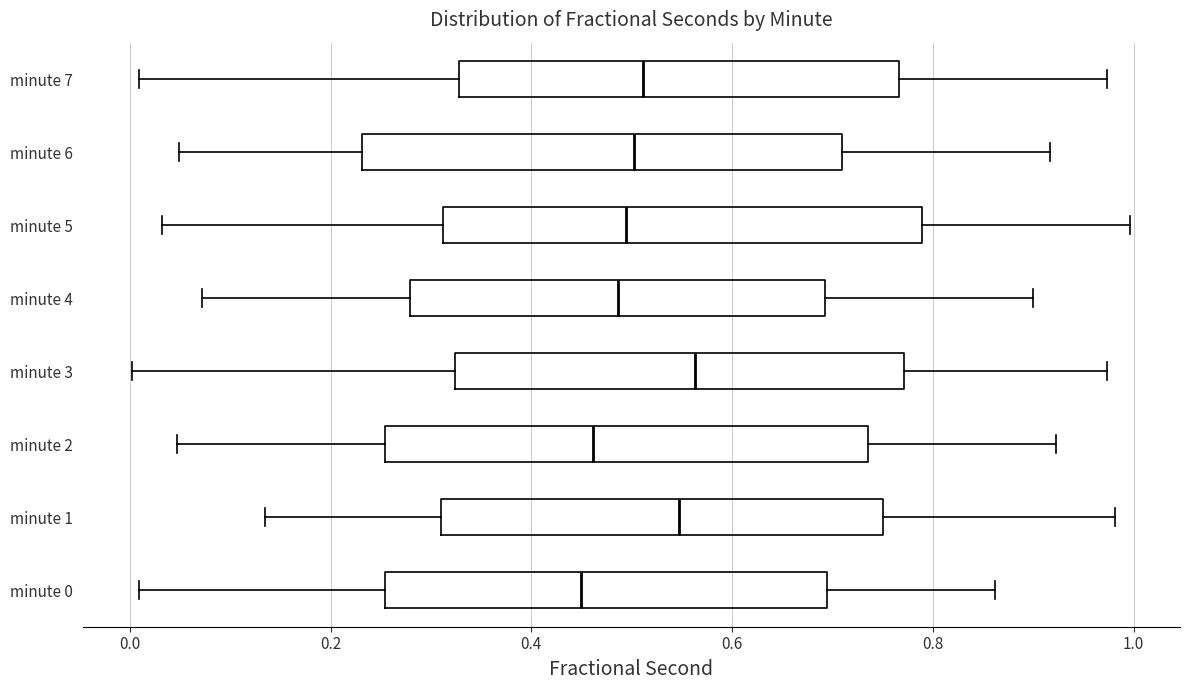

Reading bottom to top, read every box against the x-axis: the position of its median line, the range the box covers, and the ends of its whiskers. The values are not printed on the chart, so give them approximately, as read against the axis.

minute 0: median 0.44, box 0.26 to 0.70, whiskers 0.00 to 0.86
minute 1: median 0.54, box 0.32 to 0.76, whiskers 0.14 to 0.98
minute 2: median 0.46, box 0.26 to 0.74, whiskers 0.04 to 0.92
minute 3: median 0.56, box 0.32 to 0.78, whiskers 0.00 to 0.98
minute 4: median 0.48, box 0.28 to 0.70, whiskers 0.08 to 0.90
minute 5: median 0.50, box 0.32 to 0.78, whiskers 0.04 to 1.00
minute 6: median 0.50, box 0.24 to 0.70, whiskers 0.04 to 0.92
minute 7: median 0.52, box 0.32 to 0.76, whiskers 0.00 to 0.98